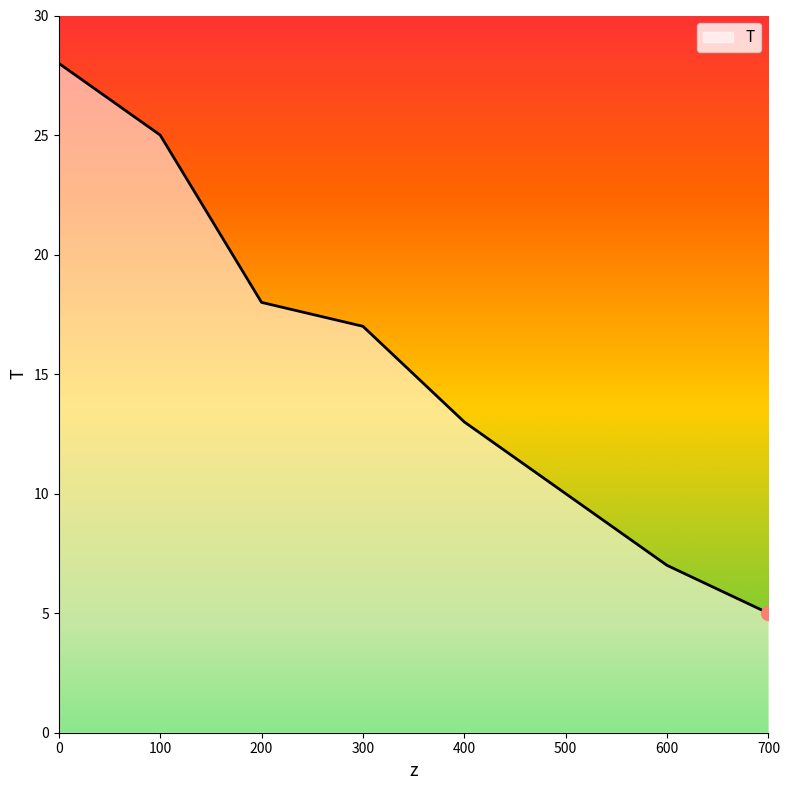

Reading left to right, list all the values displayed in this chart.

0=28	100=25	200=18	300=17	400=13	500=10	600=7	700=5